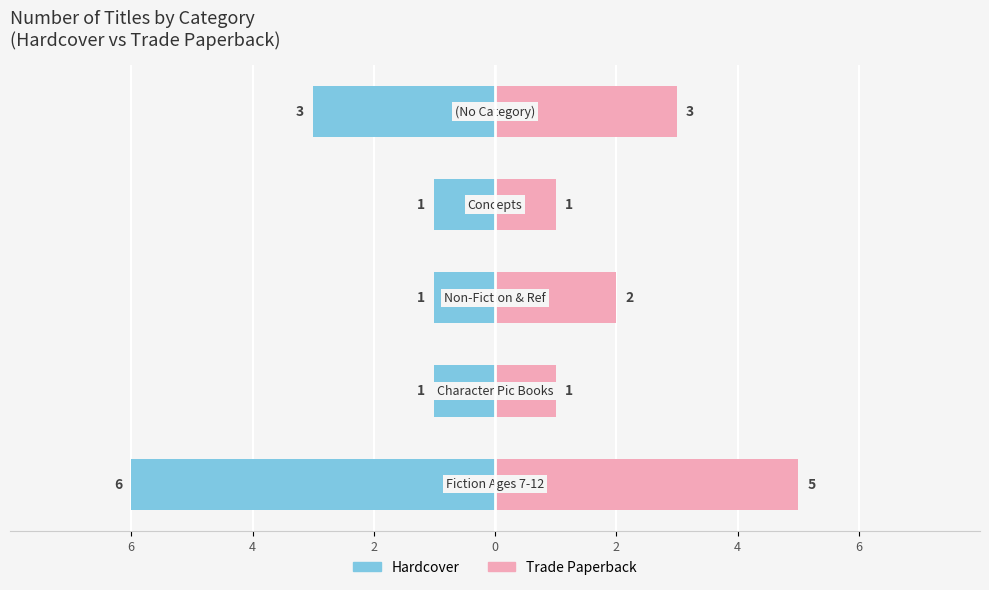

Reading left to right, transcribe all the data shown in this chart.

Hardcover: -6	-1	-1	-1	-3
Trade Paperback: 5	1	2	1	3